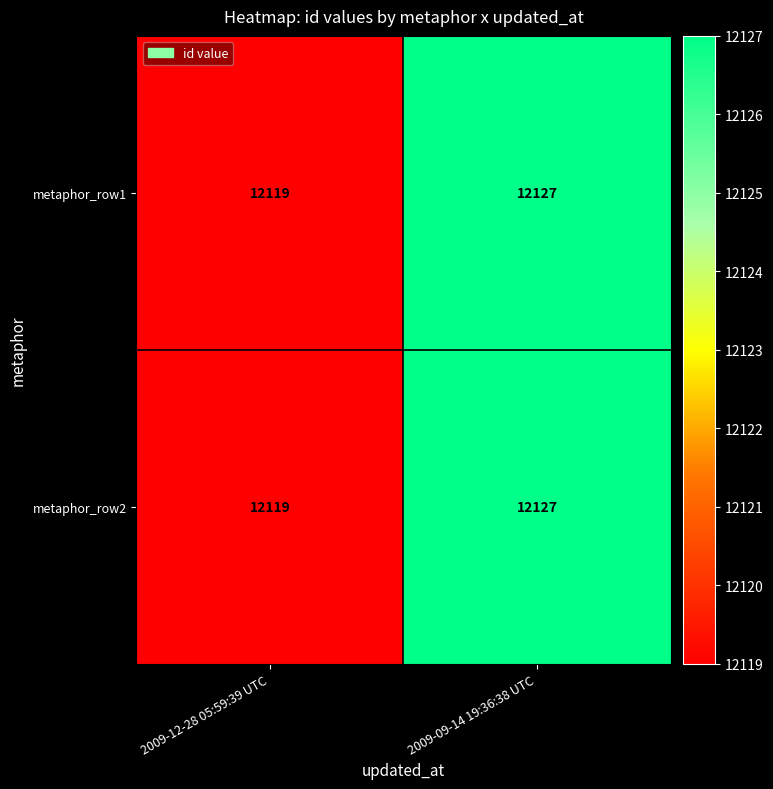

List the labels in order of metaphor_row1 value, smallest first.

2009-12-28 05:59:39 UTC, 2009-09-14 19:36:38 UTC